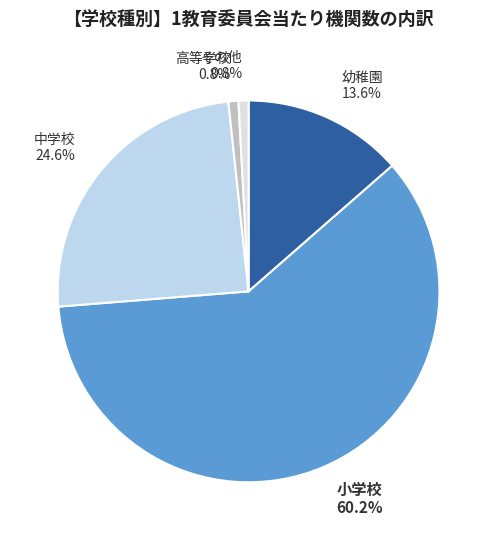

Is it true that 高等学校 is 11% of the pie?

False